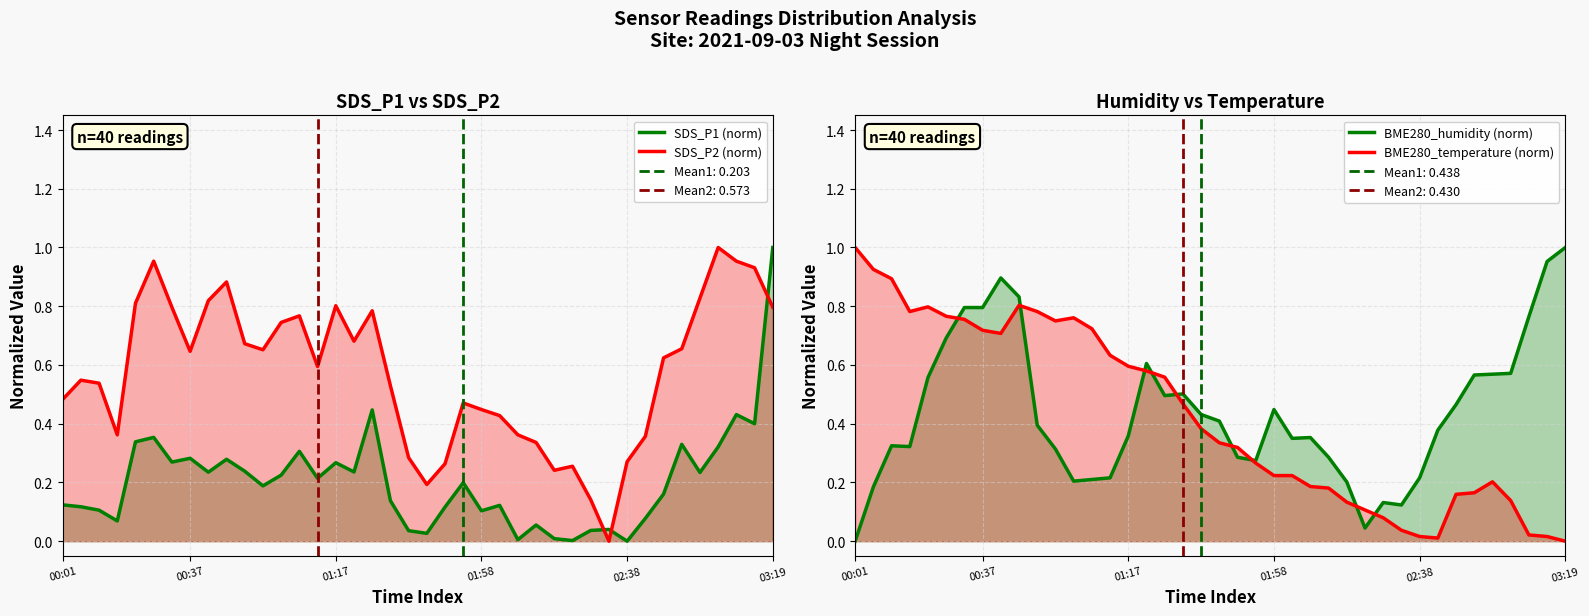

At 00:01, list the series in order from largest to smallest.

BME280_temperature (norm), SDS_P2 (norm), SDS_P1 (norm), BME280_humidity (norm)